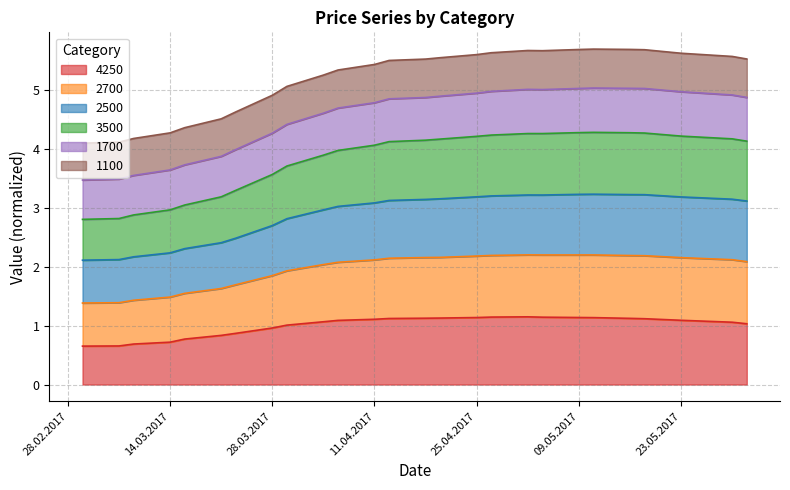

What is the highest value of the 4250 series?

1.2